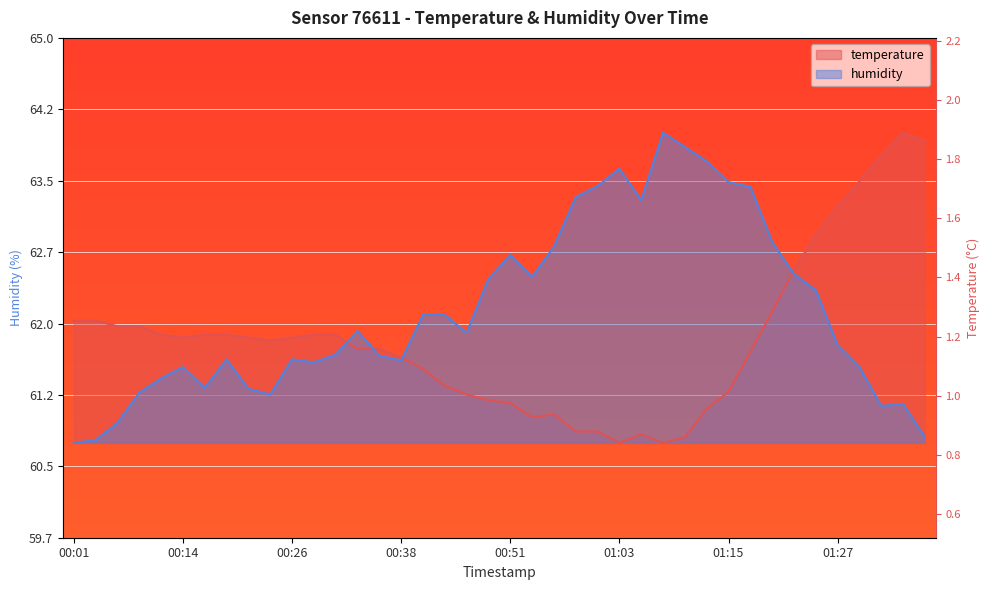

Which series has the widest spread of values?

temperature